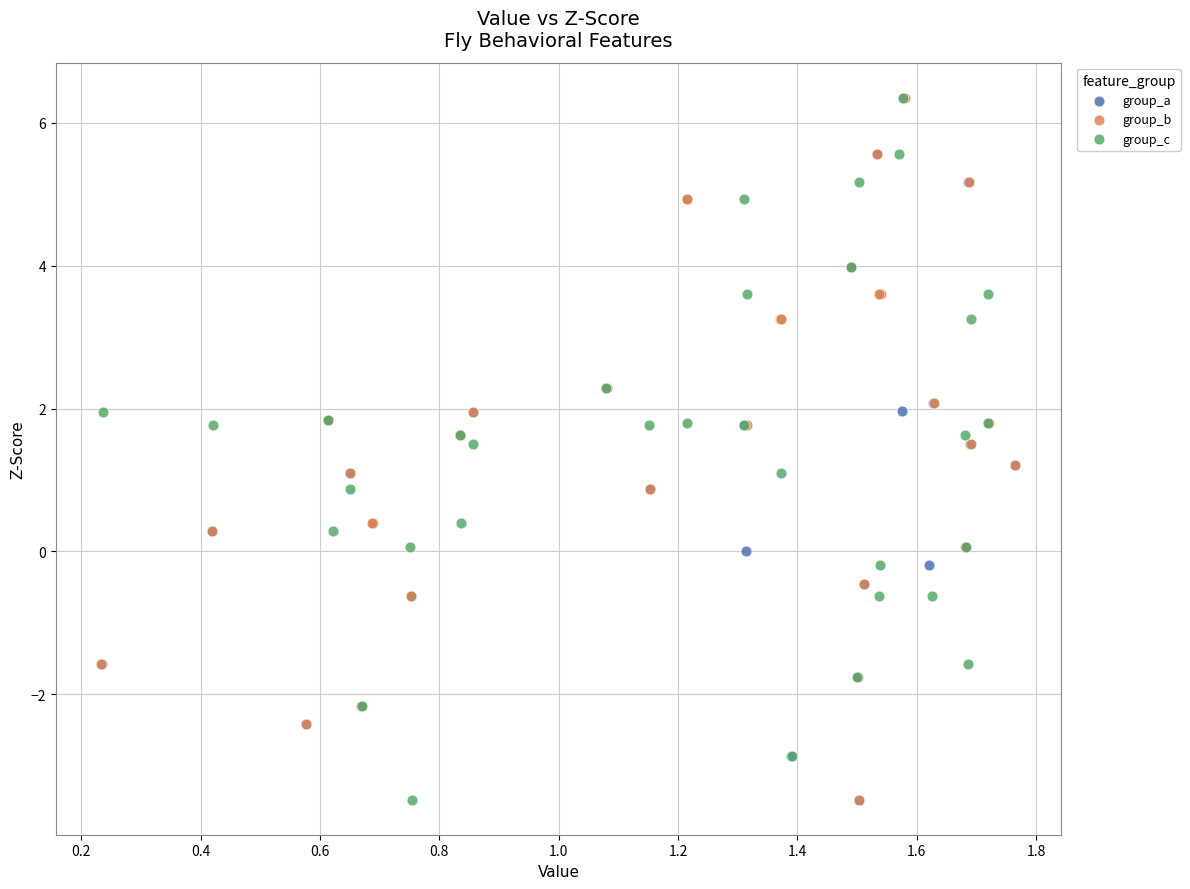

What are all the series names shown in the legend?

group_a, group_b, group_c